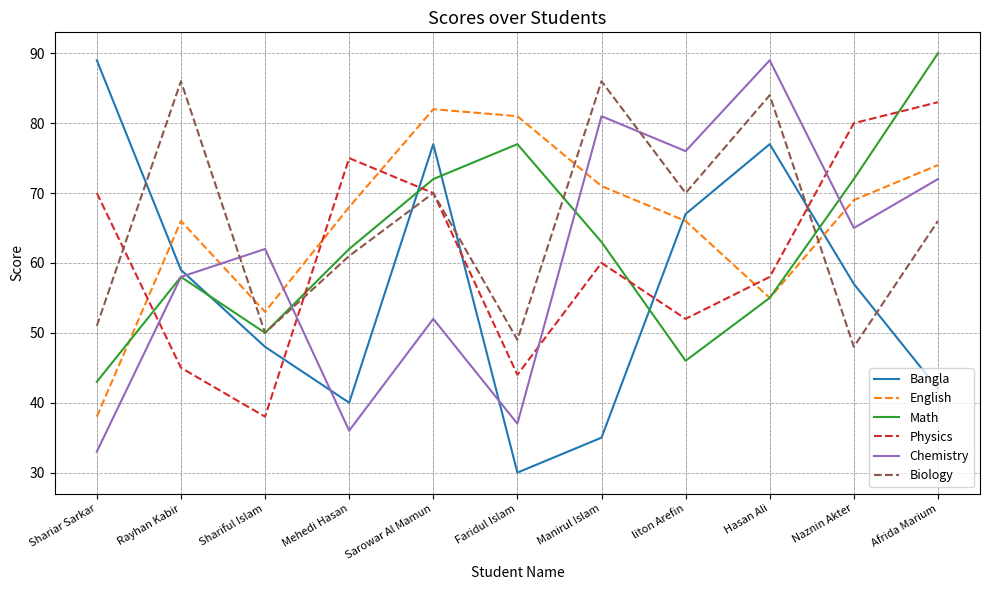

What is the average value of the Math series?

63